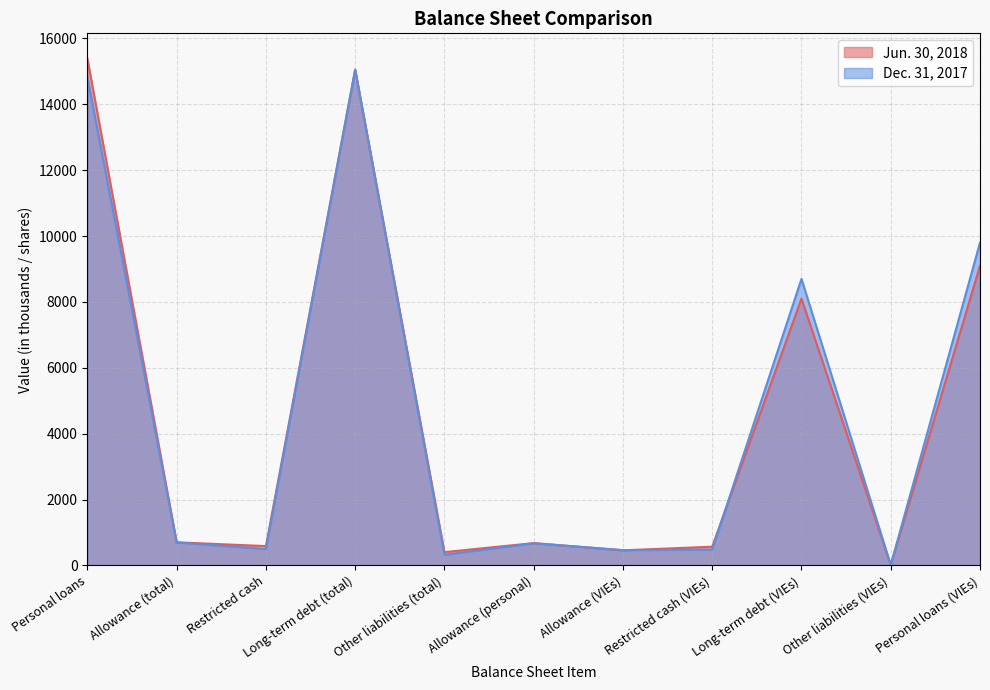

The Jun. 30, 2018 series shows 678 at Allowance (personal). True or false?

True